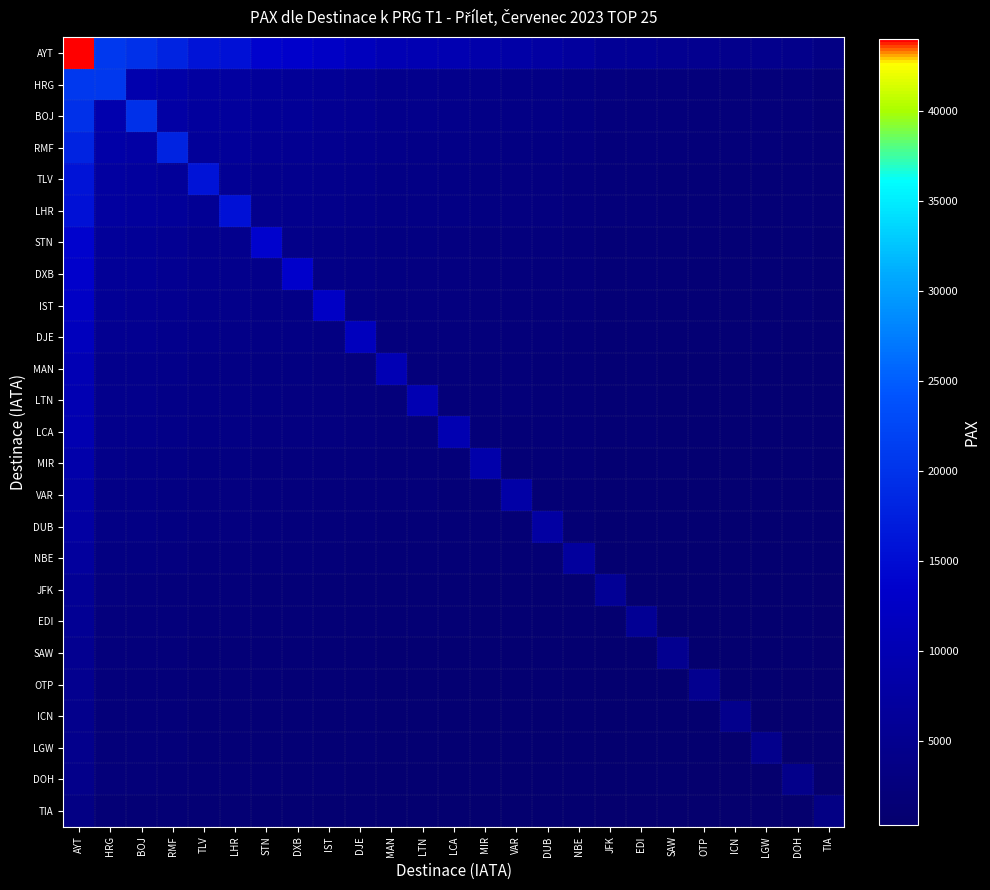

Reading left to right, what are all the values shown in this chart?

AYT: AYT=43998.0	HRG=20674.0	BOJ=19662.0	RMF=17932.0	TLV=15902.0	LHR=15586.0	STN=13671.0	DXB=13390.0	IST=12479.0	DJE=11521.0	MAN=10116.0	LTN=9961.0	LCA=9791.0	MIR=8760.0	VAR=8309.0	DUB=7736.0	NBE=7038.0	JFK=5817.0	EDI=5631.0	SAW=5179.0	OTP=4959.0	ICN=4722.0	LGW=4722.0	DOH=4420.0	TIA=3426.0
HRG: AYT=20674.0	HRG=20674.0	BOJ=9238.9	RMF=8426.0	TLV=7472.1	LHR=7323.6	STN=6423.8	DXB=6291.8	IST=5863.7	DJE=5413.5	MAN=4753.4	LTN=4680.5	LCA=4600.6	MIR=4116.2	VAR=3904.3	DUB=3635.0	NBE=3307.1	JFK=2733.3	EDI=2645.9	SAW=2433.5	OTP=2330.2	ICN=2218.8	LGW=2218.8	DOH=2076.9	TIA=1609.8
BOJ: AYT=19662.0	HRG=9238.9	BOJ=19662.0	RMF=8013.5	TLV=7106.3	LHR=6965.1	STN=6109.4	DXB=5983.8	IST=5576.7	DJE=5148.5	MAN=4520.7	LTN=4451.4	LCA=4375.4	MIR=3914.7	VAR=3713.2	DUB=3457.1	NBE=3145.2	JFK=2599.5	EDI=2516.4	SAW=2314.4	OTP=2216.1	ICN=2110.2	LGW=2110.2	DOH=1975.2	TIA=1531.0
RMF: AYT=17932.0	HRG=8426.0	BOJ=8013.5	RMF=17932.0	TLV=6481.1	LHR=6352.3	STN=5571.8	DXB=5457.3	IST=5086.0	DJE=4695.5	MAN=4122.9	LTN=4059.7	LCA=3990.5	MIR=3570.3	VAR=3386.4	DUB=3152.9	NBE=2868.4	JFK=2370.8	EDI=2295.0	SAW=2110.8	OTP=2021.1	ICN=1924.5	LGW=1924.5	DOH=1801.4	TIA=1396.3
TLV: AYT=15902.0	HRG=7472.1	BOJ=7106.3	RMF=6481.1	TLV=15902.0	LHR=5633.2	STN=4941.0	DXB=4839.5	IST=4510.2	DJE=4164.0	MAN=3656.2	LTN=3600.2	LCA=3538.7	MIR=3166.1	VAR=3003.1	DUB=2796.0	NBE=2543.7	JFK=2102.4	EDI=2035.2	SAW=1871.8	OTP=1792.3	ICN=1706.7	LGW=1706.7	DOH=1597.5	TIA=1238.2
LHR: AYT=15586.0	HRG=7323.6	BOJ=6965.1	RMF=6352.3	TLV=5633.2	LHR=15586.0	STN=4842.9	DXB=4743.3	IST=4420.6	DJE=4081.2	MAN=3583.5	LTN=3528.6	LCA=3468.4	MIR=3103.2	VAR=2943.4	DUB=2740.4	NBE=2493.2	JFK=2060.6	EDI=1994.7	SAW=1834.6	OTP=1756.7	ICN=1672.7	LGW=1672.7	DOH=1565.8	TIA=1213.6
STN: AYT=13671.0	HRG=6423.8	BOJ=6109.4	RMF=5571.8	TLV=4941.0	LHR=4842.9	STN=13671.0	DXB=4160.5	IST=3877.5	DJE=3579.8	MAN=3143.2	LTN=3095.1	LCA=3042.2	MIR=2721.9	VAR=2581.8	DUB=2403.7	NBE=2186.8	JFK=1807.5	EDI=1749.7	SAW=1609.2	OTP=1540.9	ICN=1467.2	LGW=1467.2	DOH=1373.4	TIA=1064.5
DXB: AYT=13390.0	HRG=6291.8	BOJ=5983.8	RMF=5457.3	TLV=4839.5	LHR=4743.3	STN=4160.5	DXB=13390.0	IST=3797.8	DJE=3506.2	MAN=3078.6	LTN=3031.5	LCA=2979.7	MIR=2665.9	VAR=2528.7	DUB=2354.3	NBE=2141.9	JFK=1770.3	EDI=1713.7	SAW=1576.1	OTP=1509.2	ICN=1437.1	LGW=1437.1	DOH=1345.1	TIA=1042.6
IST: AYT=12479.0	HRG=5863.7	BOJ=5576.7	RMF=5086.0	TLV=4510.2	LHR=4420.6	STN=3877.5	DXB=3797.8	IST=12479.0	DJE=3267.7	MAN=2869.2	LTN=2825.2	LCA=2777.0	MIR=2484.6	VAR=2356.7	DUB=2194.1	NBE=1996.2	JFK=1649.9	EDI=1597.1	SAW=1468.9	OTP=1406.5	ICN=1339.3	LGW=1339.3	DOH=1253.6	TIA=971.7
DJE: AYT=11521.0	HRG=5413.5	BOJ=5148.5	RMF=4695.5	TLV=4164.0	LHR=4081.2	STN=3579.8	DXB=3506.2	IST=3267.7	DJE=11521.0	MAN=2648.9	LTN=2608.3	LCA=2563.8	MIR=2293.8	VAR=2175.7	DUB=2025.7	NBE=1842.9	JFK=1523.2	EDI=1474.5	SAW=1356.1	OTP=1298.5	ICN=1236.5	LGW=1236.5	DOH=1157.4	TIA=897.1
MAN: AYT=10116.0	HRG=4753.4	BOJ=4520.7	RMF=4122.9	TLV=3656.2	LHR=3583.5	STN=3143.2	DXB=3078.6	IST=2869.2	DJE=2648.9	MAN=10116.0	LTN=2290.2	LCA=2251.1	MIR=2014.1	VAR=1910.4	DUB=1778.7	NBE=1618.2	JFK=1337.4	EDI=1294.7	SAW=1190.8	OTP=1140.2	ICN=1085.7	LGW=1085.7	DOH=1016.2	TIA=787.7
LTN: AYT=9961.0	HRG=4680.5	BOJ=4451.4	RMF=4059.7	TLV=3600.2	LHR=3528.6	STN=3095.1	DXB=3031.5	IST=2825.2	DJE=2608.3	MAN=2290.2	LTN=9961.0	LCA=2216.6	MIR=1983.2	VAR=1881.1	DUB=1751.4	NBE=1593.4	JFK=1316.9	EDI=1274.8	SAW=1172.5	OTP=1122.7	ICN=1069.0	LGW=1069.0	DOH=1000.7	TIA=775.6
LCA: AYT=9791.0	HRG=4600.6	BOJ=4375.4	RMF=3990.5	TLV=3538.7	LHR=3468.4	STN=3042.2	DXB=2979.7	IST=2777.0	DJE=2563.8	MAN=2251.1	LTN=2216.6	LCA=9791.0	MIR=1949.4	VAR=1849.0	DUB=1721.5	NBE=1566.2	JFK=1294.5	EDI=1253.1	SAW=1152.5	OTP=1103.5	ICN=1050.8	LGW=1050.8	DOH=983.6	TIA=762.4
MIR: AYT=8760.0	HRG=4116.2	BOJ=3914.7	RMF=3570.3	TLV=3166.1	LHR=3103.2	STN=2721.9	DXB=2665.9	IST=2484.6	DJE=2293.8	MAN=2014.1	LTN=1983.2	LCA=1949.4	MIR=8760.0	VAR=1654.3	DUB=1540.2	NBE=1401.3	JFK=1158.2	EDI=1121.1	SAW=1031.1	OTP=987.3	ICN=940.2	LGW=940.2	DOH=880.0	TIA=682.1
VAR: AYT=8309.0	HRG=3904.3	BOJ=3713.2	RMF=3386.4	TLV=3003.1	LHR=2943.4	STN=2581.8	DXB=2528.7	IST=2356.7	DJE=2175.7	MAN=1910.4	LTN=1881.1	LCA=1849.0	MIR=1654.3	VAR=8309.0	DUB=1460.9	NBE=1329.1	JFK=1098.5	EDI=1063.4	SAW=978.1	OTP=936.5	ICN=891.7	LGW=891.7	DOH=834.7	TIA=647.0
DUB: AYT=7736.0	HRG=3635.0	BOJ=3457.1	RMF=3152.9	TLV=2796.0	LHR=2740.4	STN=2403.7	DXB=2354.3	IST=2194.1	DJE=2025.7	MAN=1778.7	LTN=1751.4	LCA=1721.5	MIR=1540.2	VAR=1460.9	DUB=7736.0	NBE=1237.5	JFK=1022.8	EDI=990.1	SAW=910.6	OTP=871.9	ICN=830.3	LGW=830.3	DOH=777.2	TIA=602.4
NBE: AYT=7038.0	HRG=3307.1	BOJ=3145.2	RMF=2868.4	TLV=2543.7	LHR=2493.2	STN=2186.8	DXB=2141.9	IST=1996.2	DJE=1842.9	MAN=1618.2	LTN=1593.4	LCA=1566.2	MIR=1401.3	VAR=1329.1	DUB=1237.5	NBE=7038.0	JFK=930.5	EDI=900.7	SAW=828.4	OTP=793.3	ICN=755.3	LGW=755.3	DOH=707.0	TIA=548.0
JFK: AYT=5817.0	HRG=2733.3	BOJ=2599.5	RMF=2370.8	TLV=2102.4	LHR=2060.6	STN=1807.5	DXB=1770.3	IST=1649.9	DJE=1523.2	MAN=1337.4	LTN=1316.9	LCA=1294.5	MIR=1158.2	VAR=1098.5	DUB=1022.8	NBE=930.5	JFK=5817.0	EDI=744.5	SAW=684.7	OTP=655.6	ICN=624.3	LGW=624.3	DOH=584.4	TIA=453.0
EDI: AYT=5631.0	HRG=2645.9	BOJ=2516.4	RMF=2295.0	TLV=2035.2	LHR=1994.7	STN=1749.7	DXB=1713.7	IST=1597.1	DJE=1474.5	MAN=1294.7	LTN=1274.8	LCA=1253.1	MIR=1121.1	VAR=1063.4	DUB=990.1	NBE=900.7	JFK=744.5	EDI=5631.0	SAW=662.8	OTP=634.7	ICN=604.3	LGW=604.3	DOH=565.7	TIA=438.5
SAW: AYT=5179.0	HRG=2433.5	BOJ=2314.4	RMF=2110.8	TLV=1871.8	LHR=1834.6	STN=1609.2	DXB=1576.1	IST=1468.9	DJE=1356.1	MAN=1190.8	LTN=1172.5	LCA=1152.5	MIR=1031.1	VAR=978.1	DUB=910.6	NBE=828.4	JFK=684.7	EDI=662.8	SAW=5179.0	OTP=583.7	ICN=555.8	LGW=555.8	DOH=520.3	TIA=403.3
OTP: AYT=4959.0	HRG=2330.2	BOJ=2216.1	RMF=2021.1	TLV=1792.3	LHR=1756.7	STN=1540.9	DXB=1509.2	IST=1406.5	DJE=1298.5	MAN=1140.2	LTN=1122.7	LCA=1103.5	MIR=987.3	VAR=936.5	DUB=871.9	NBE=793.3	JFK=655.6	EDI=634.7	SAW=583.7	OTP=4959.0	ICN=532.2	LGW=532.2	DOH=498.2	TIA=386.1
ICN: AYT=4722.0	HRG=2218.8	BOJ=2110.2	RMF=1924.5	TLV=1706.7	LHR=1672.7	STN=1467.2	DXB=1437.1	IST=1339.3	DJE=1236.5	MAN=1085.7	LTN=1069.0	LCA=1050.8	MIR=940.2	VAR=891.7	DUB=830.3	NBE=755.3	JFK=624.3	EDI=604.3	SAW=555.8	OTP=532.2	ICN=4722.0	LGW=506.8	DOH=474.4	TIA=367.7
LGW: AYT=4722.0	HRG=2218.8	BOJ=2110.2	RMF=1924.5	TLV=1706.7	LHR=1672.7	STN=1467.2	DXB=1437.1	IST=1339.3	DJE=1236.5	MAN=1085.7	LTN=1069.0	LCA=1050.8	MIR=940.2	VAR=891.7	DUB=830.3	NBE=755.3	JFK=624.3	EDI=604.3	SAW=555.8	OTP=532.2	ICN=506.8	LGW=4722.0	DOH=474.4	TIA=367.7
DOH: AYT=4420.0	HRG=2076.9	BOJ=1975.2	RMF=1801.4	TLV=1597.5	LHR=1565.8	STN=1373.4	DXB=1345.1	IST=1253.6	DJE=1157.4	MAN=1016.2	LTN=1000.7	LCA=983.6	MIR=880.0	VAR=834.7	DUB=777.2	NBE=707.0	JFK=584.4	EDI=565.7	SAW=520.3	OTP=498.2	ICN=474.4	LGW=474.4	DOH=4420.0	TIA=344.2
TIA: AYT=3426.0	HRG=1609.8	BOJ=1531.0	RMF=1396.3	TLV=1238.2	LHR=1213.6	STN=1064.5	DXB=1042.6	IST=971.7	DJE=897.1	MAN=787.7	LTN=775.6	LCA=762.4	MIR=682.1	VAR=647.0	DUB=602.4	NBE=548.0	JFK=453.0	EDI=438.5	SAW=403.3	OTP=386.1	ICN=367.7	LGW=367.7	DOH=344.2	TIA=3426.0